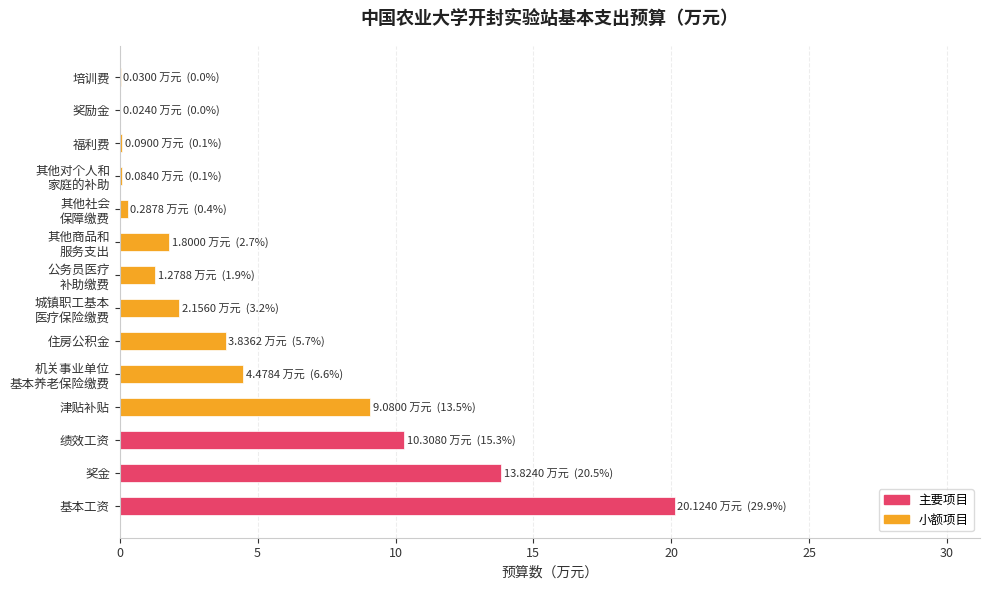

Are the bars horizontal?

Yes